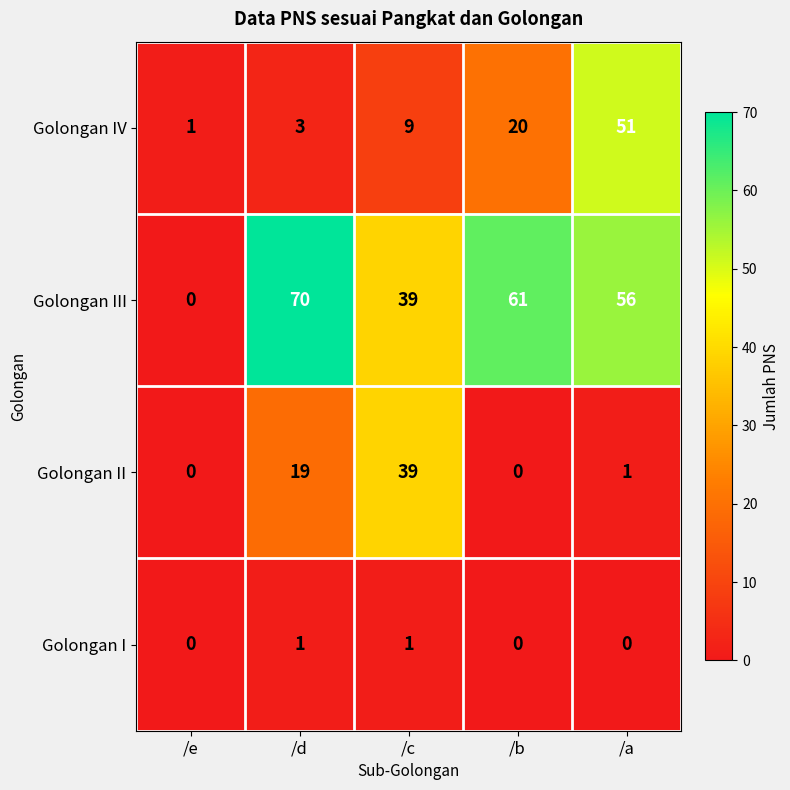

At which category does the chart reach its peak across all series?

/d